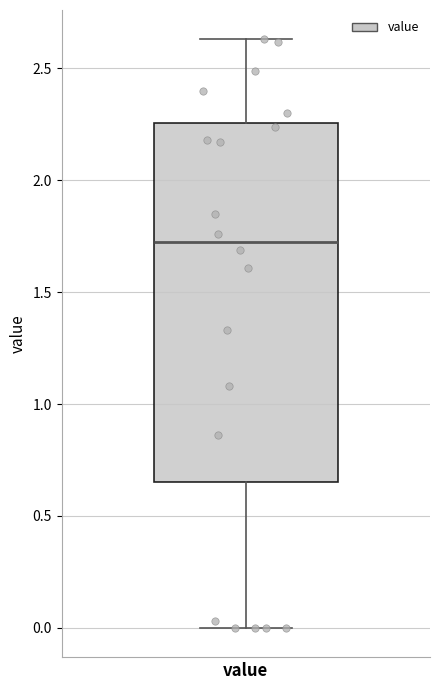

Where does the median line of the box for value sit on the y-axis? The values are not printed on the chart, so give them approximately, as read against the axis.

1.75